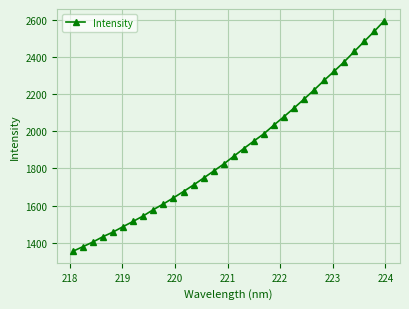

What is the maximum value shown in the chart?

2598.4